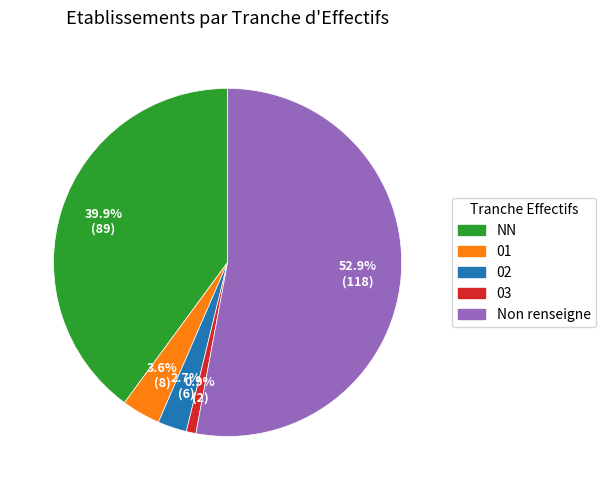

Is the sum of NN and 01 greater than half?

No